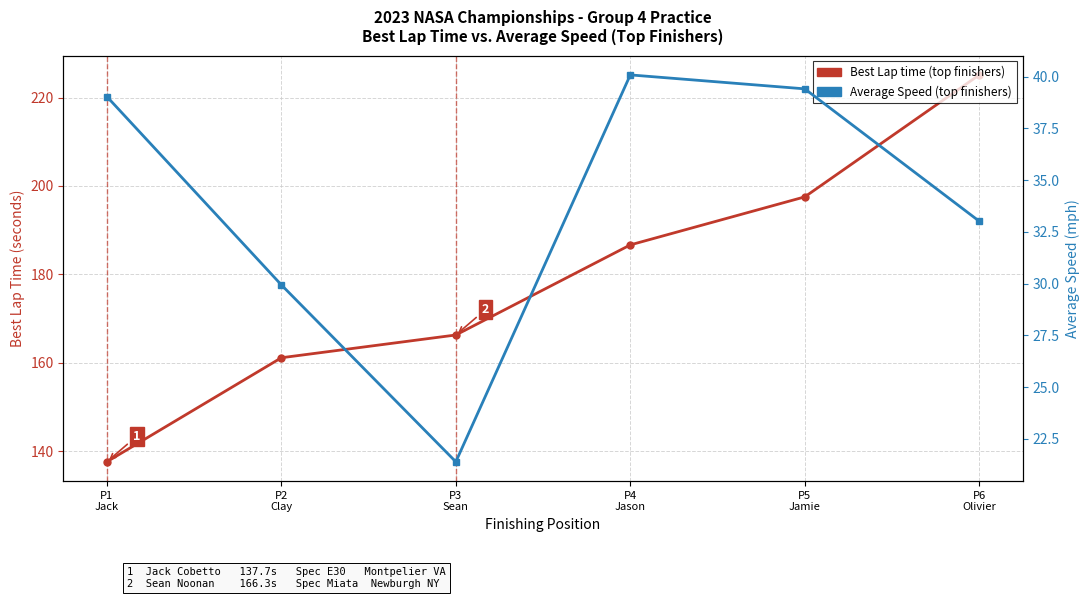

At which label does Average Speed (top finishers) reach its peak?

P4
Jason